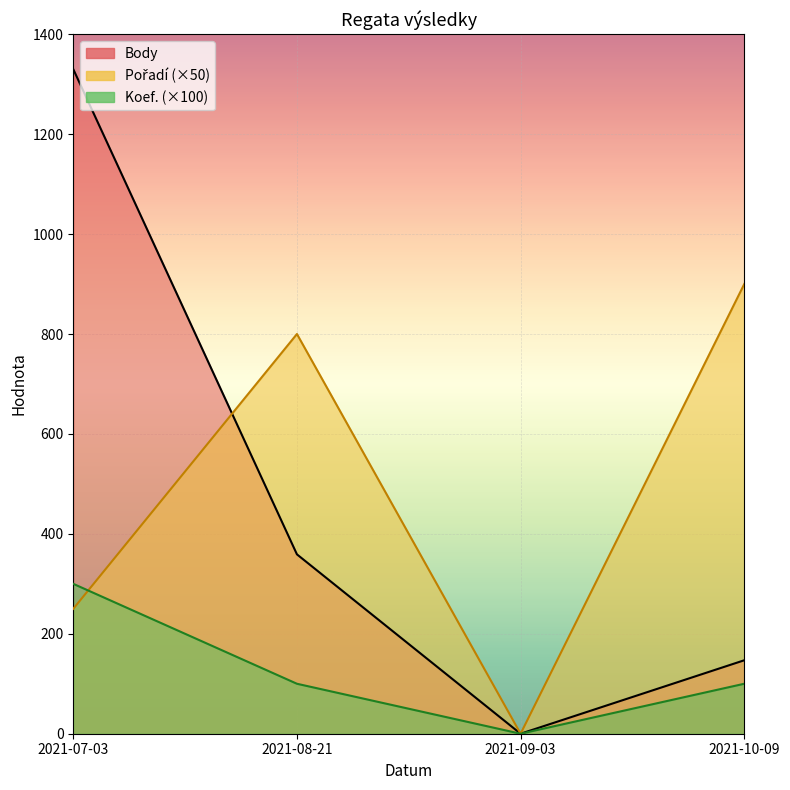

What is the label of the 2nd point from the left?

2021-08-21